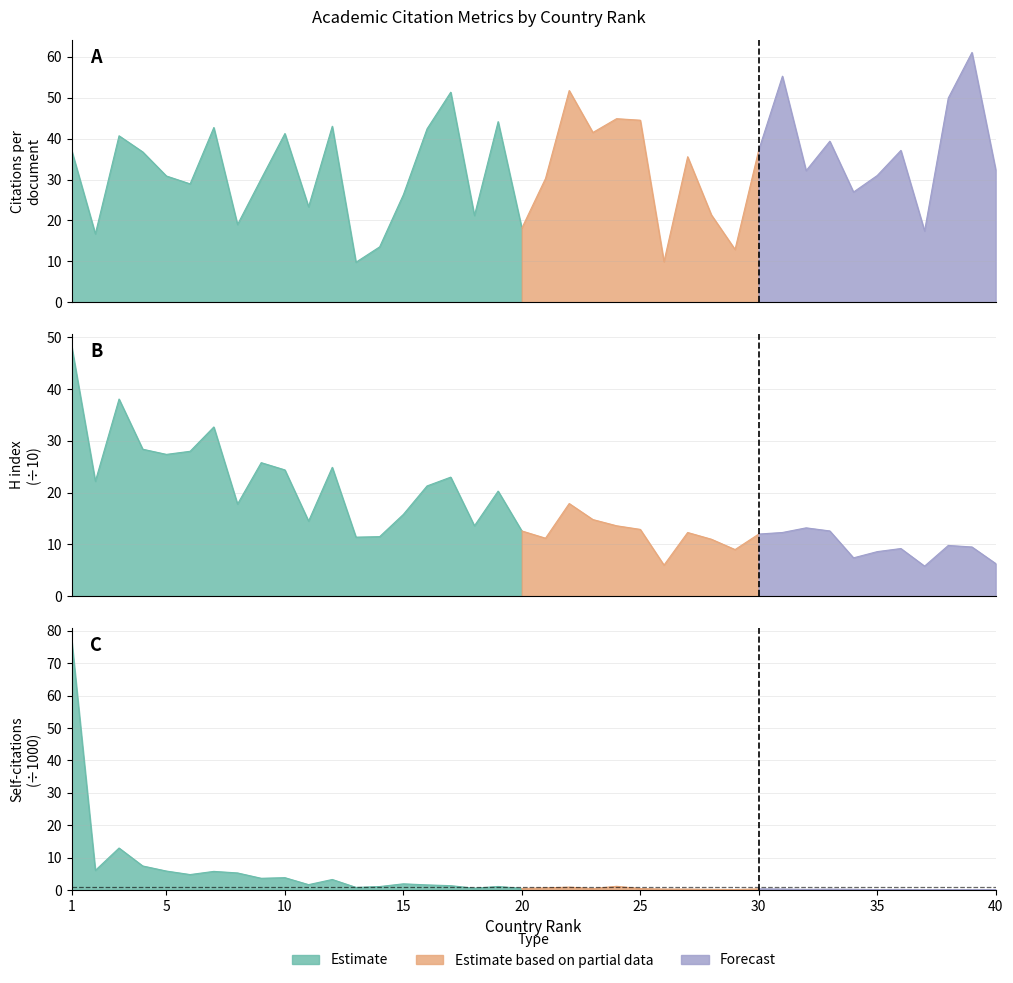

Reading left to right, transcribe all the data shown in this chart.

Citations per document: 37.1	16.7	40.7	36.8	30.9	28.9	42.7	19.0	30.2	41.2	23.3	43.0	9.8	13.6	26.3	42.4	51.3	21.2	44.1	18.1	30.3	51.8	41.5	44.9	44.5	9.9	35.6	21.4	12.9	37.2	55.3	32.2	39.4	26.9	31.0	37.1	17.4	49.9	61.1	32.4
H index (scaled): 48.3	22.2	38.1	28.4	27.4	28.0	32.7	17.8	25.8	24.4	14.5	24.9	11.4	11.5	15.8	21.3	23.0	13.6	20.3	12.6	11.2	17.9	14.8	13.6	12.9	6.0	12.3	11.0	9.0	12.0	12.3	13.2	12.6	7.4	8.6	9.2	5.8	9.8	9.5	6.3
Self-citations (scaled): 77.1	6.0	12.9	7.4	5.8	4.8	5.7	5.2	3.6	3.8	1.6	3.2	0.8	1.1	1.9	1.6	1.3	0.5	1.1	0.5	0.6	0.9	0.4	1.1	0.4	0.3	0.3	0.2	0.1	0.3	0.3	0.2	0.2	0.2	0.1	0.2	0.1	0.1	0.1	0.1